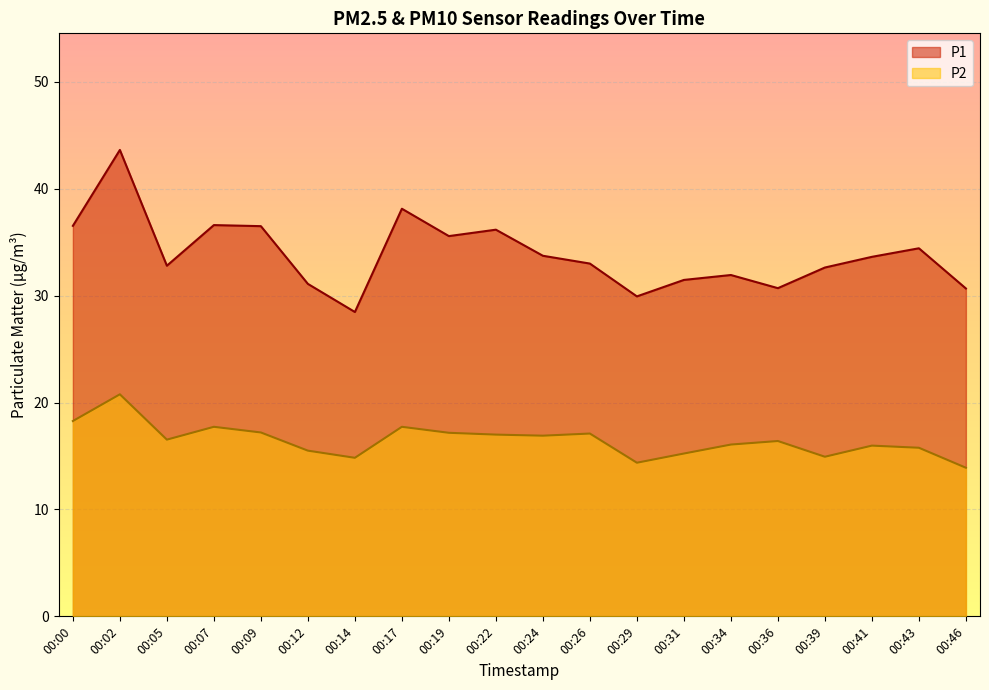

Is the value of P2 at 00:05 greater than the value of P1 at 00:02?

No